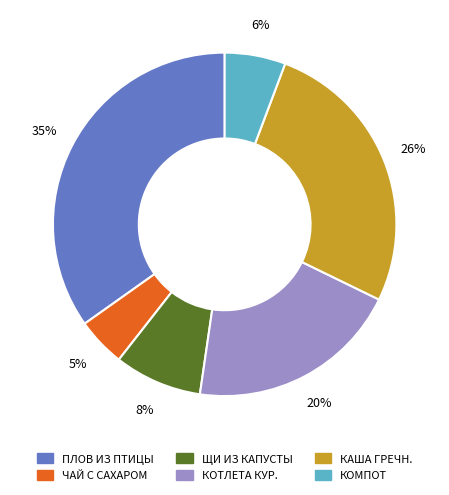

Is there any slice that represents more than half of the pie?

No